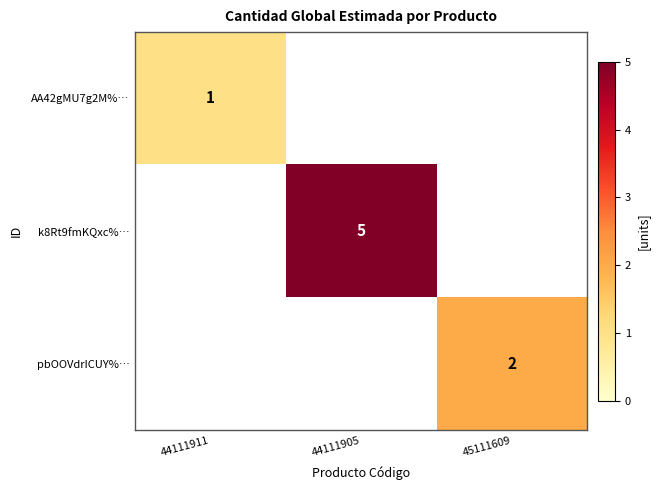

Count the number of data series in this chart.

3